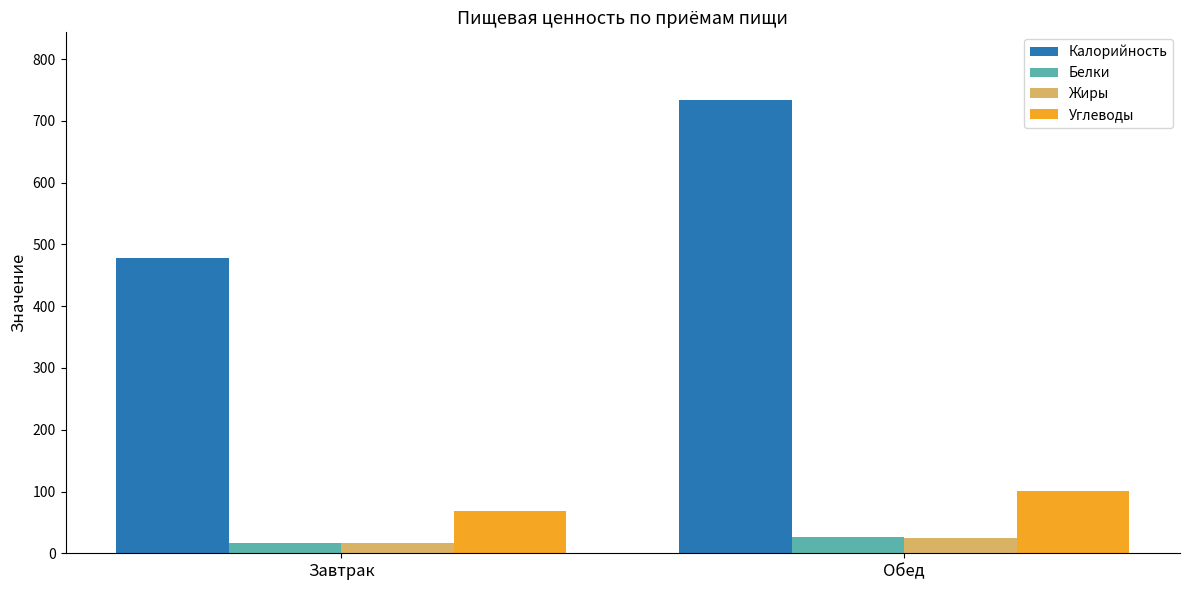

At which label does Калорийность first exceed 733?

Обед